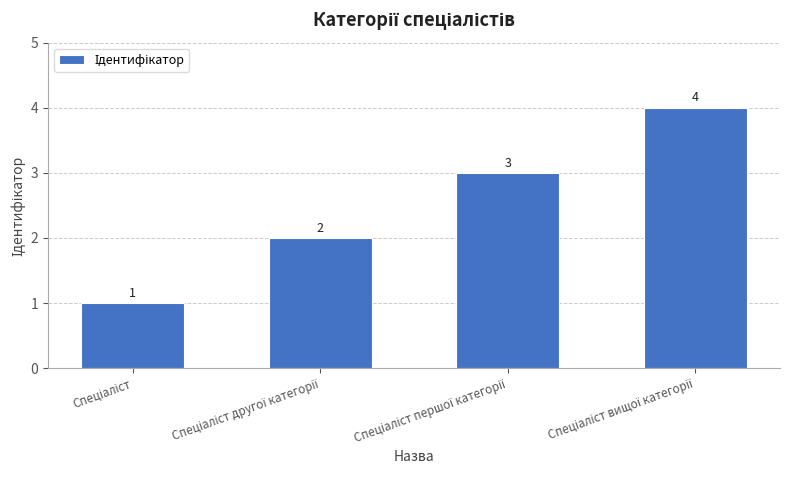

What is the sum of all values?

10